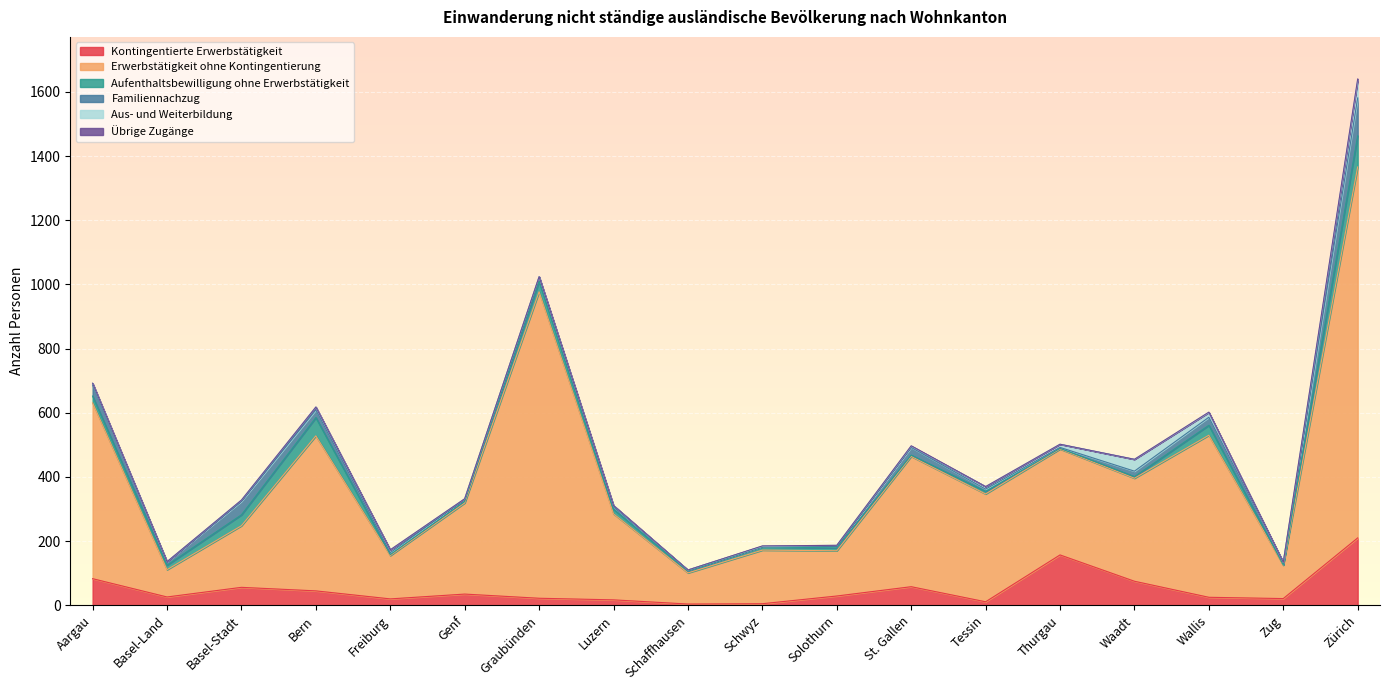

Where is the first local minimum for Familiennachzug?

Basel-Land